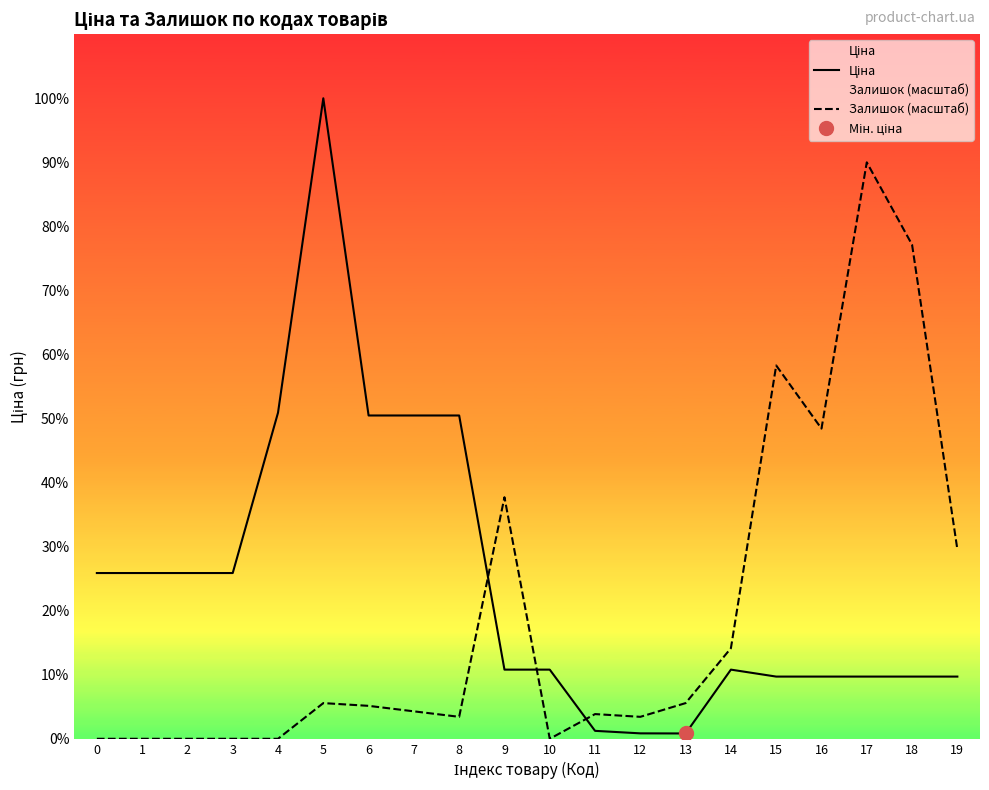

How many data points does each series have?

20